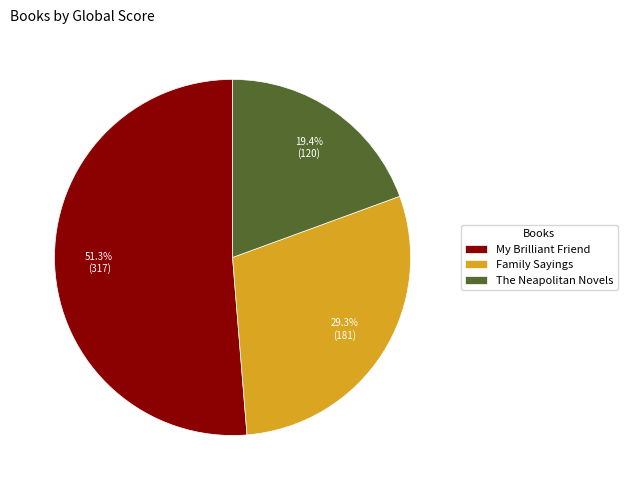

Count the number of slices in the pie.

3